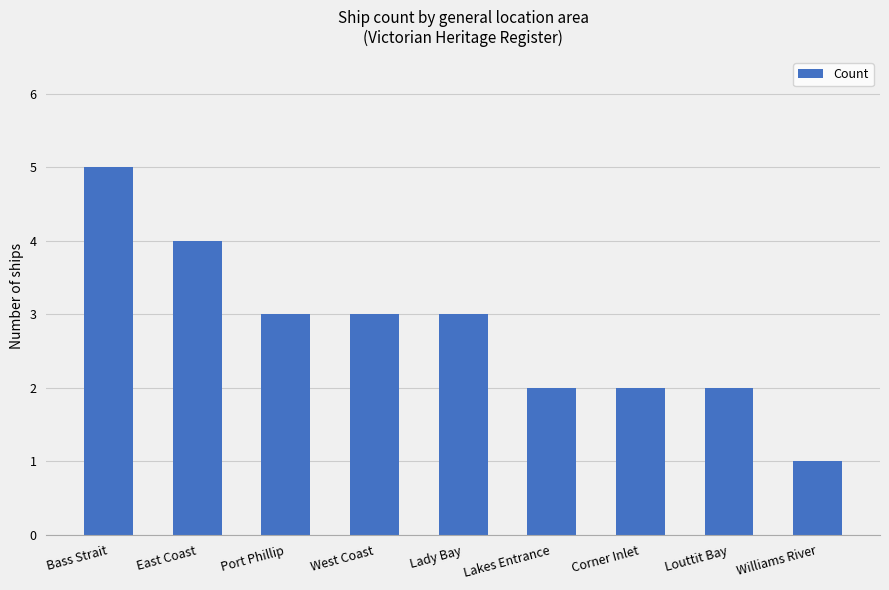

Reading right to left, transcribe all the data shown in this chart.

1	2	2	2	3	3	3	4	5